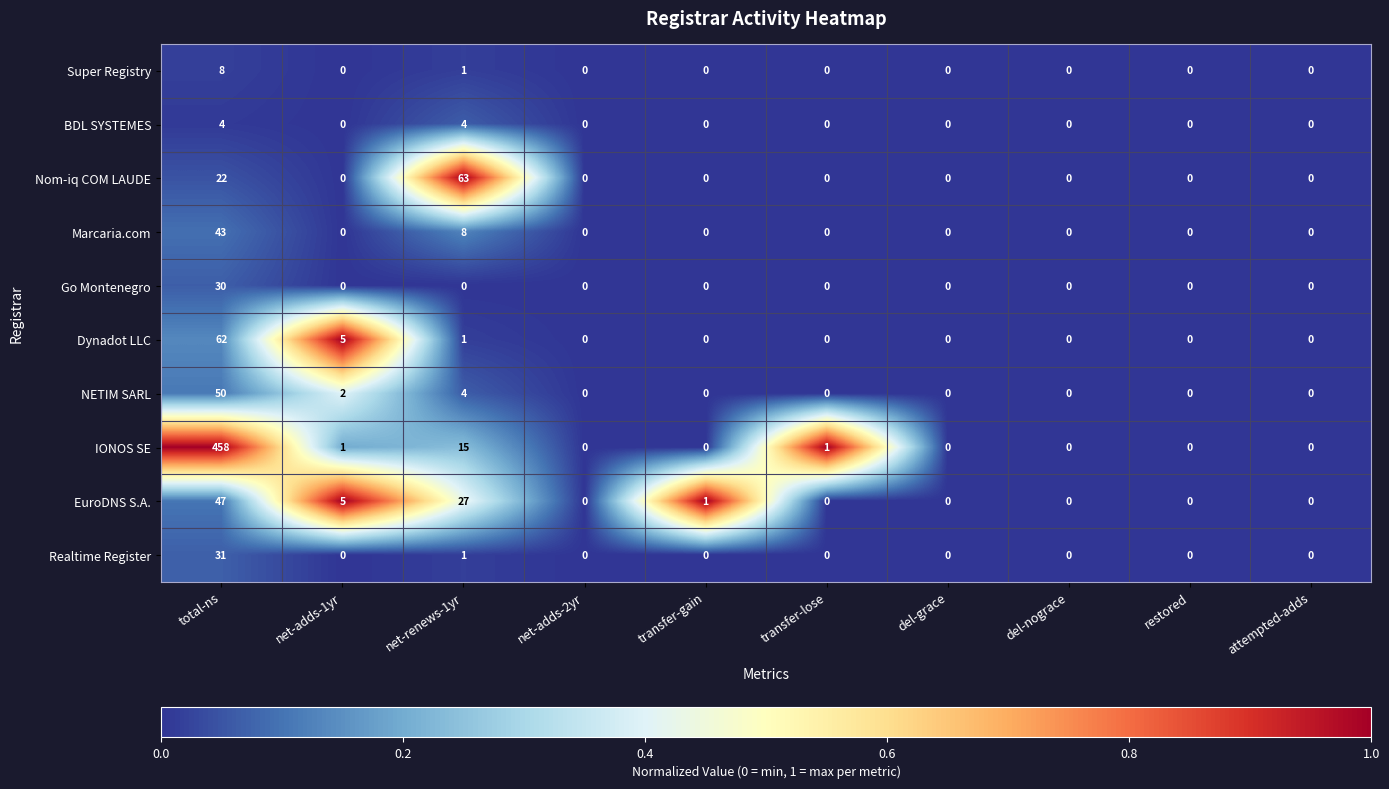

What is the total value across all series at transfer-lose?

1